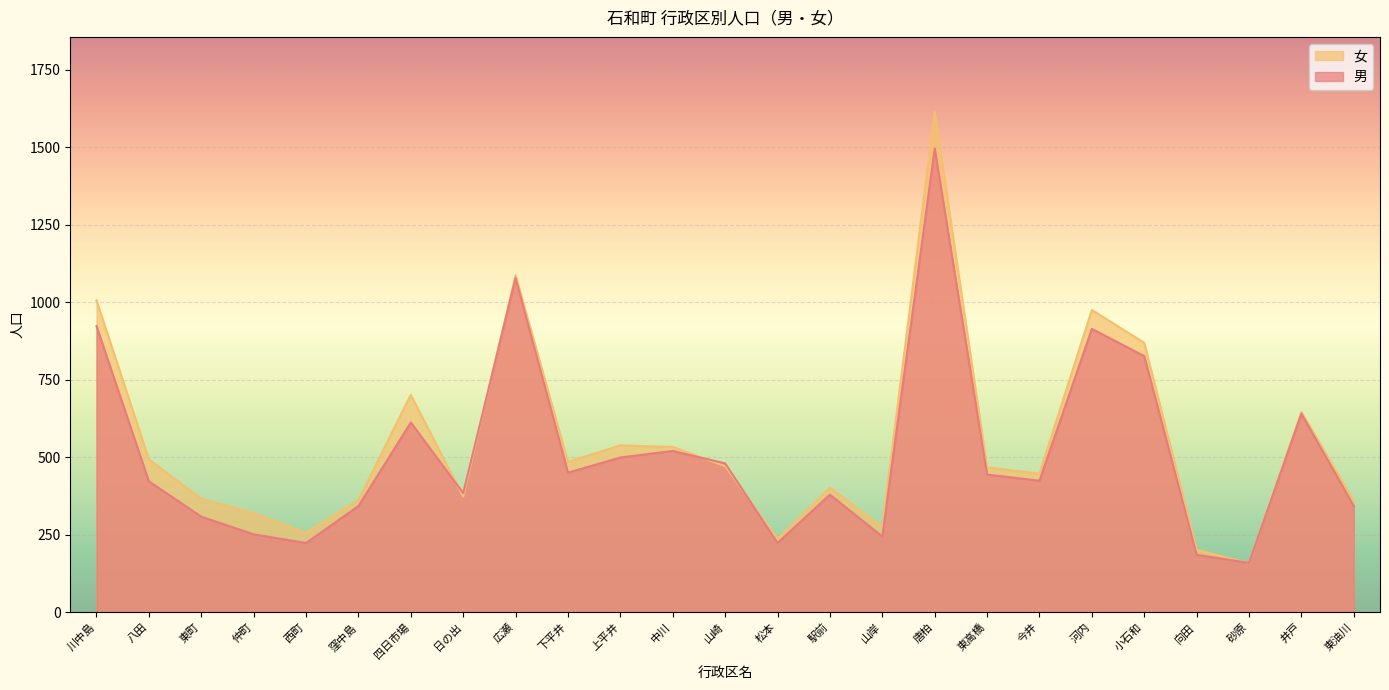

What position from the right is 中川?

14